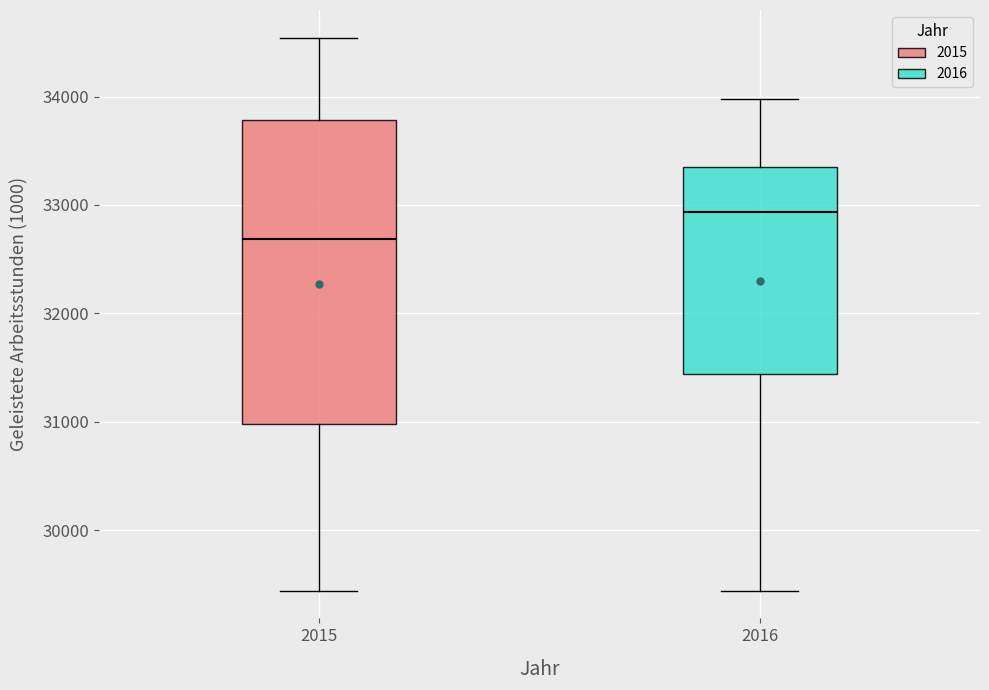

Which box is the tallest, from its lower edge to its upper edge?

2015